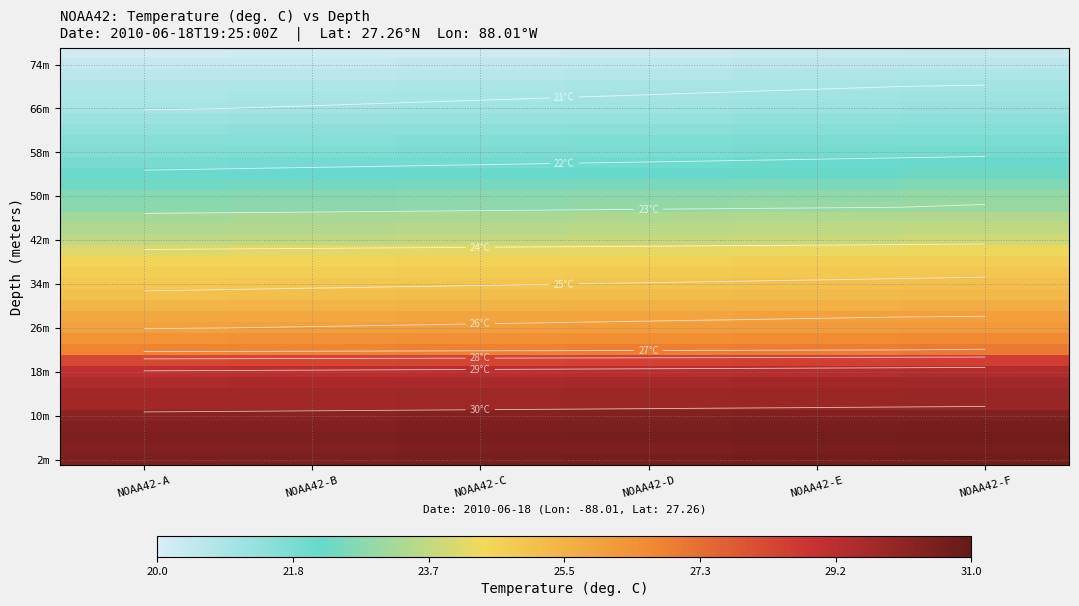

What is the spread (max minus min) of values at NOAA42-B?

10.3